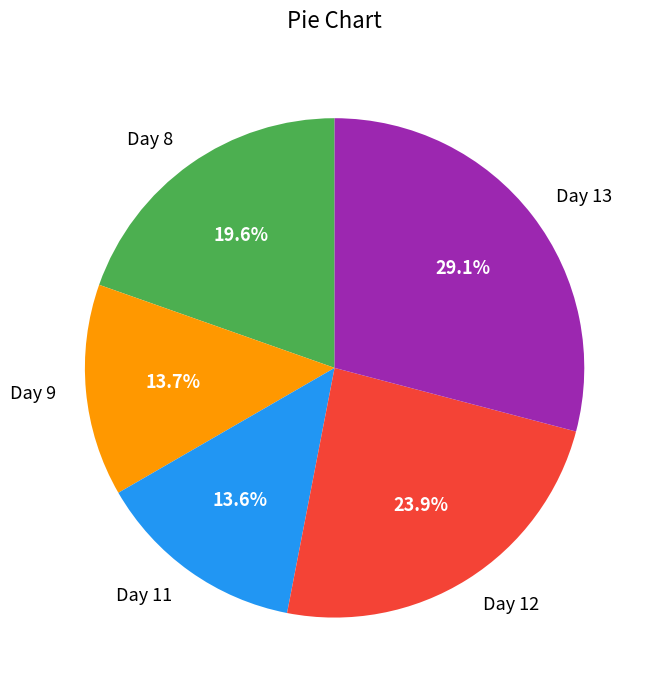

Is there a majority slice in this chart?

No